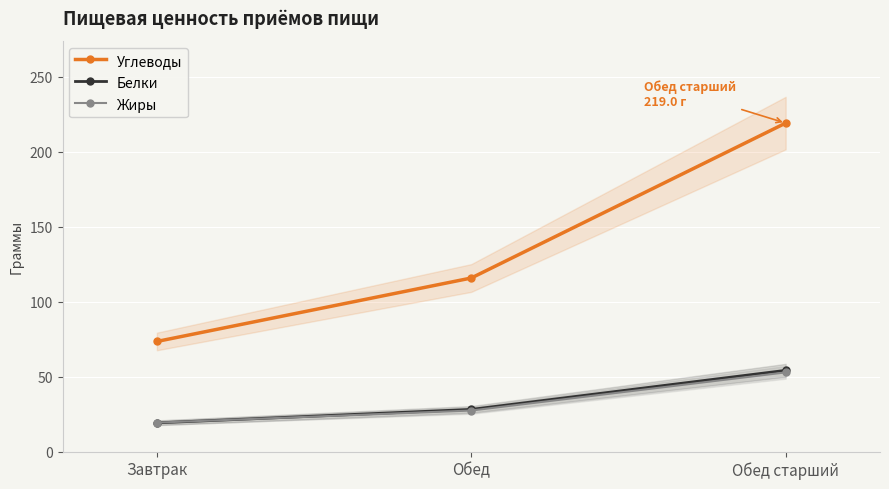

What is the lowest value of the Углеводы series?

73.4